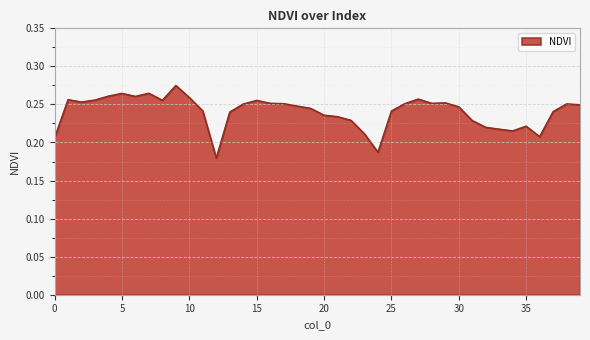

List the labels in order of value, largest first.

9, 7, 5, 4, 6, 10, 27, 1, 3, 8, 15, 2, 29, 16, 28, 26, 17, 38, 14, 39, 18, 30, 19, 11, 25, 37, 13, 20, 21, 22, 31, 35, 32, 33, 34, 23, 36, 0, 24, 12